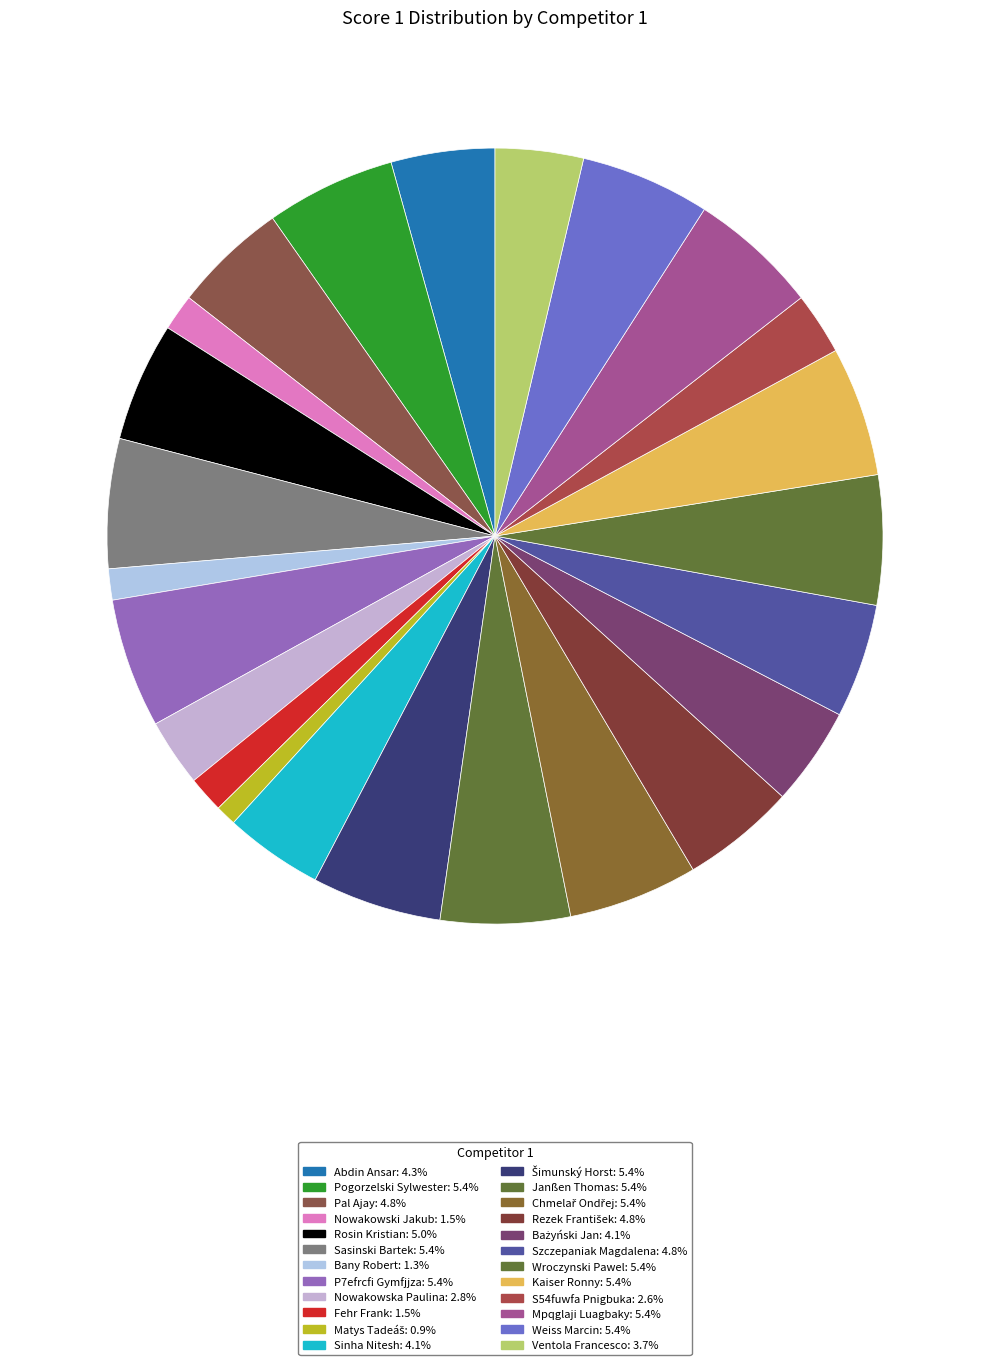

To the nearest percent, what percentage of the pie is Pogorzelski Sylwester?

5%